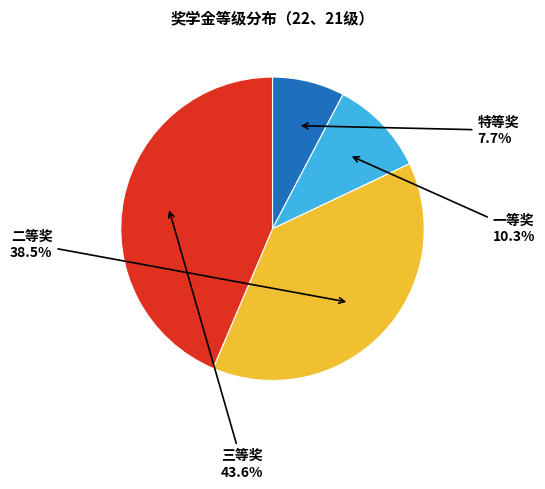

Which slice is the smallest?

特等奖